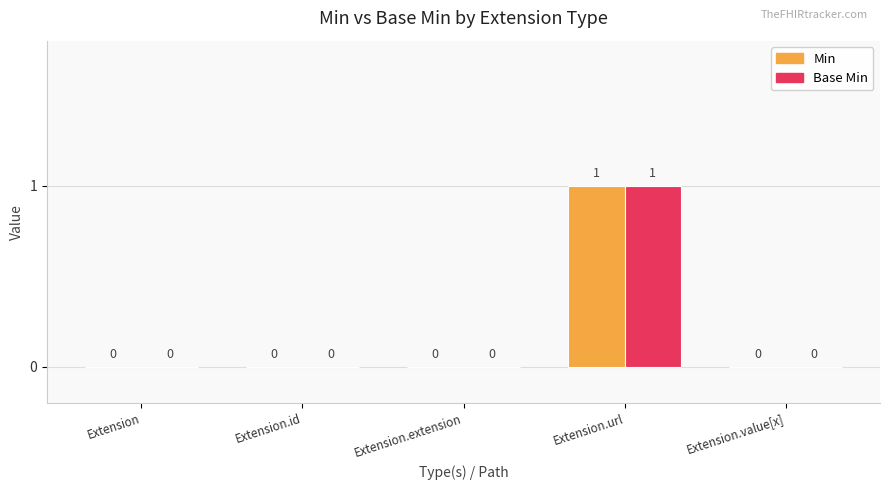

The Min series shows 1 at Extension.url. True or false?

True